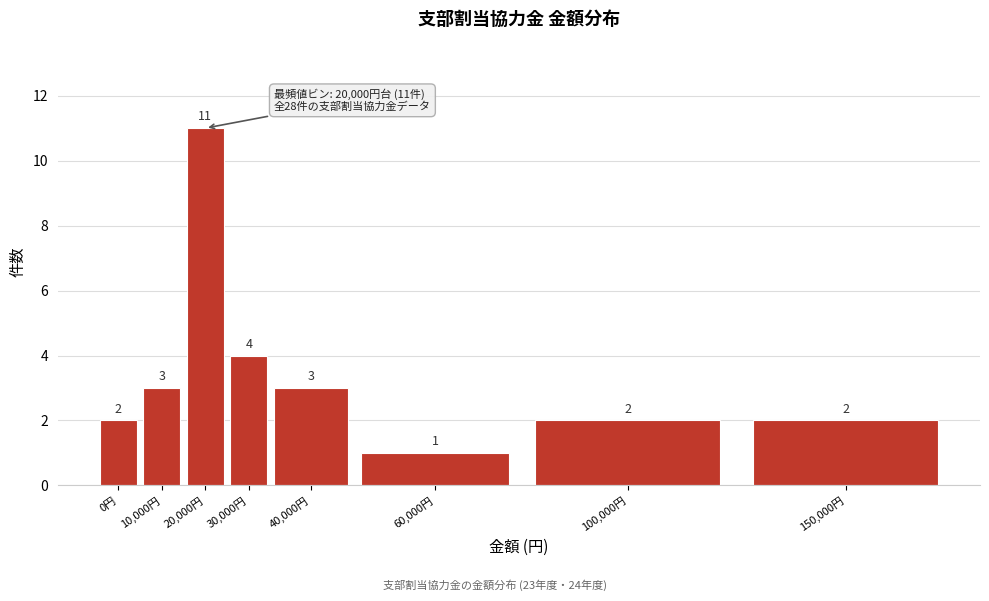

Reading right to left, transcribe all the data shown in this chart.

2	2	1	3	4	11	3	2